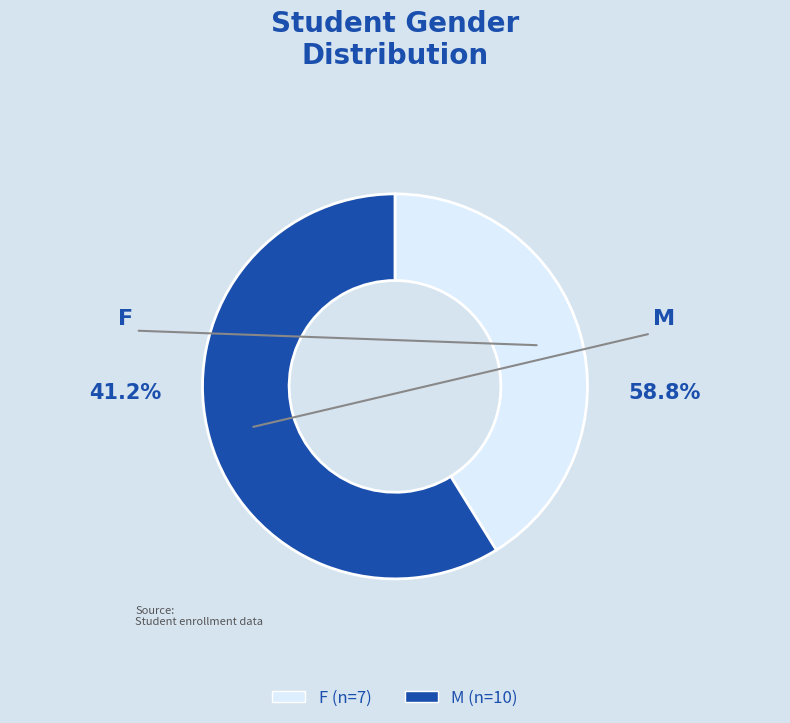

Which slice represents more than half of the pie?

M